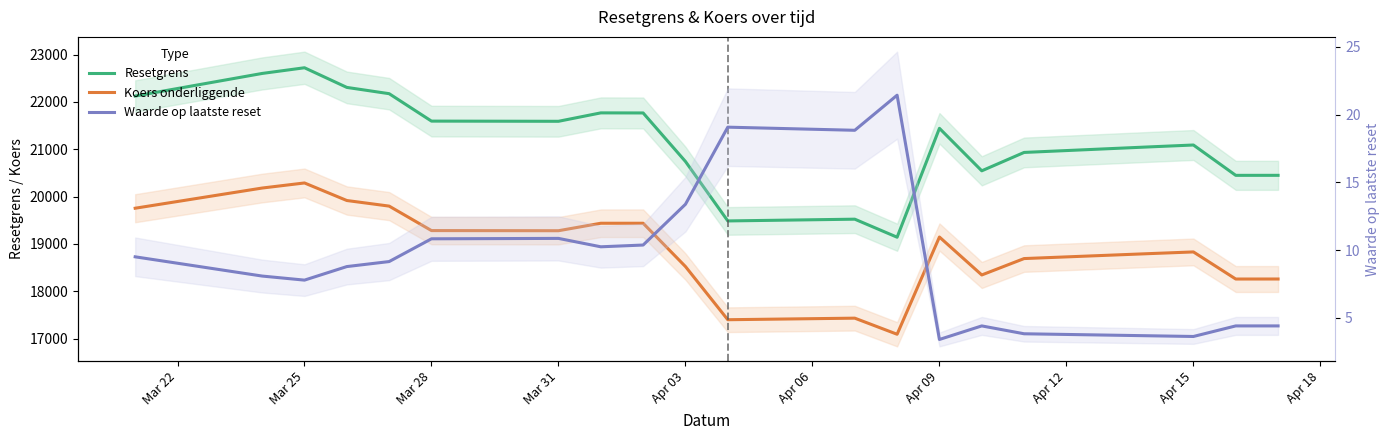

True or false: Waarde op laatste reset and Resetgrens intersect in this chart.

False